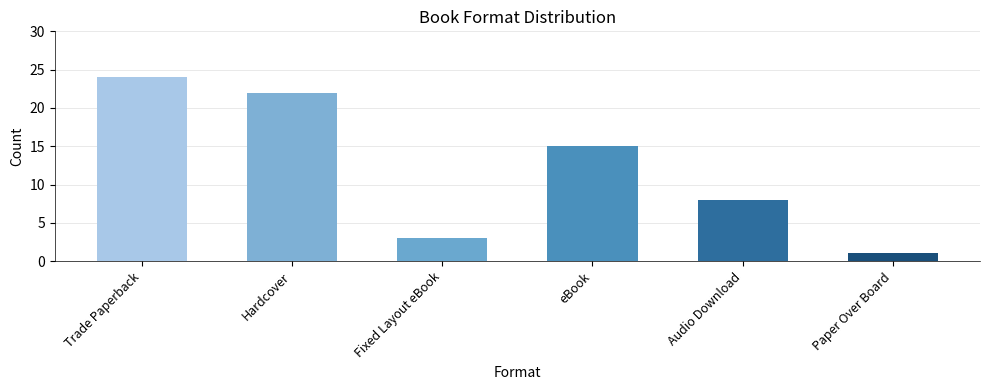

List the labels in order of value, largest first.

Trade Paperback, Hardcover, eBook, Audio Download, Fixed Layout eBook, Paper Over Board